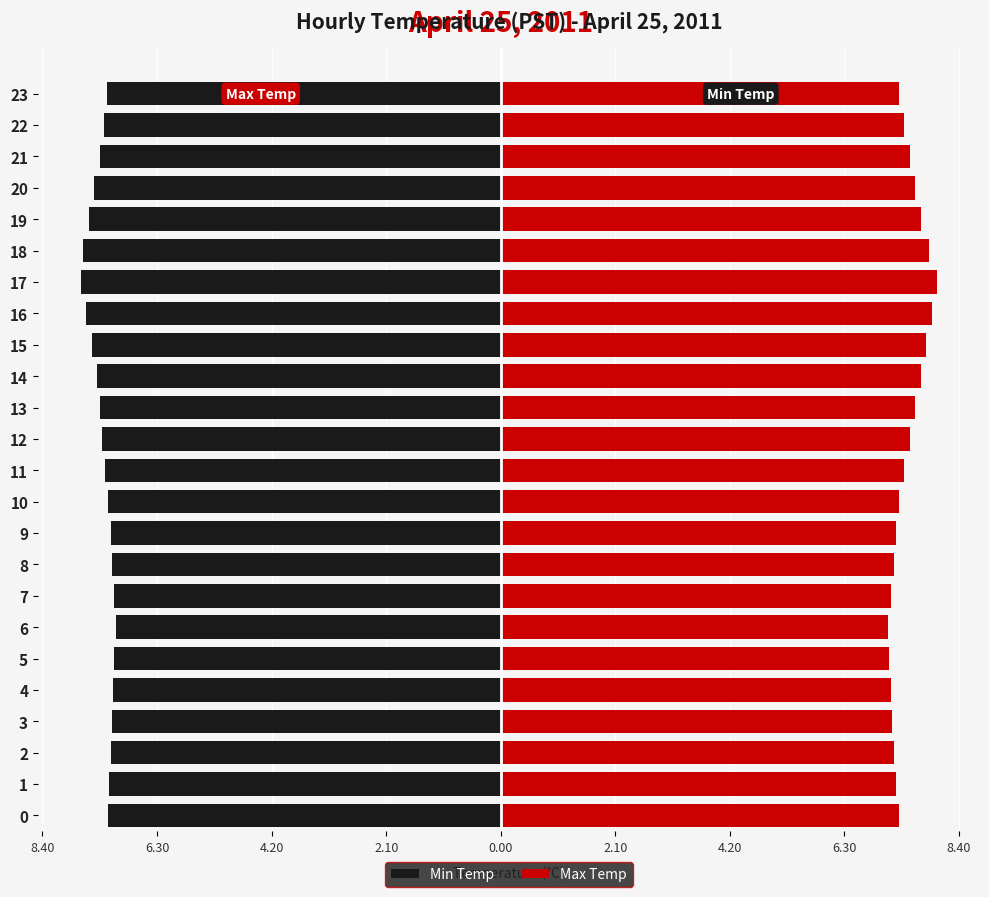

What is the value of the Max Temp bar at the 7th from the left?

7.2